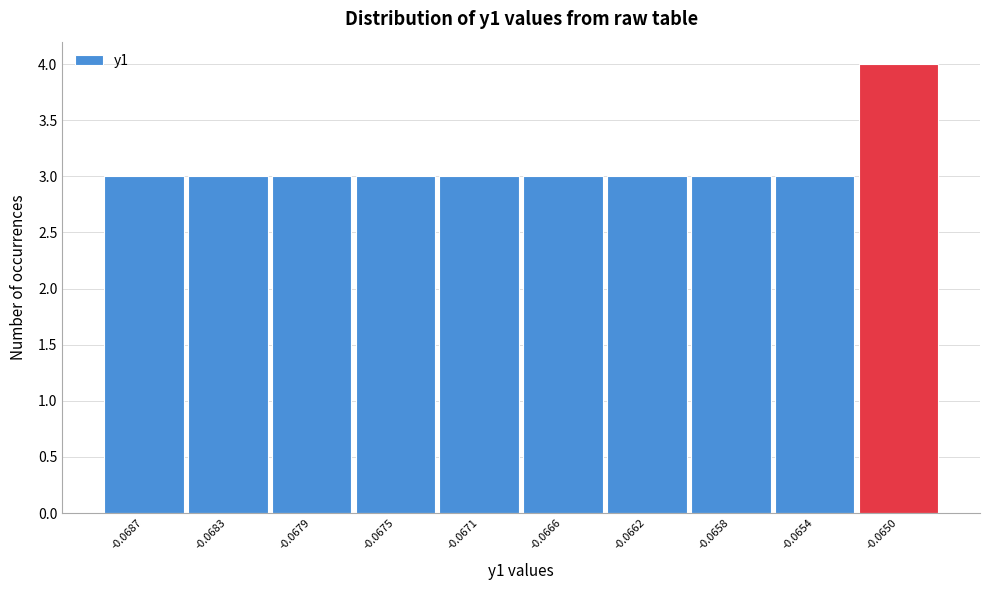

Reading left to right, what are all the values shown in this chart?

-0.0687=3	-0.0683=3	-0.0679=3	-0.0675=3	-0.0671=3	-0.0666=3	-0.0662=3	-0.0658=3	-0.0654=3	-0.0650=4